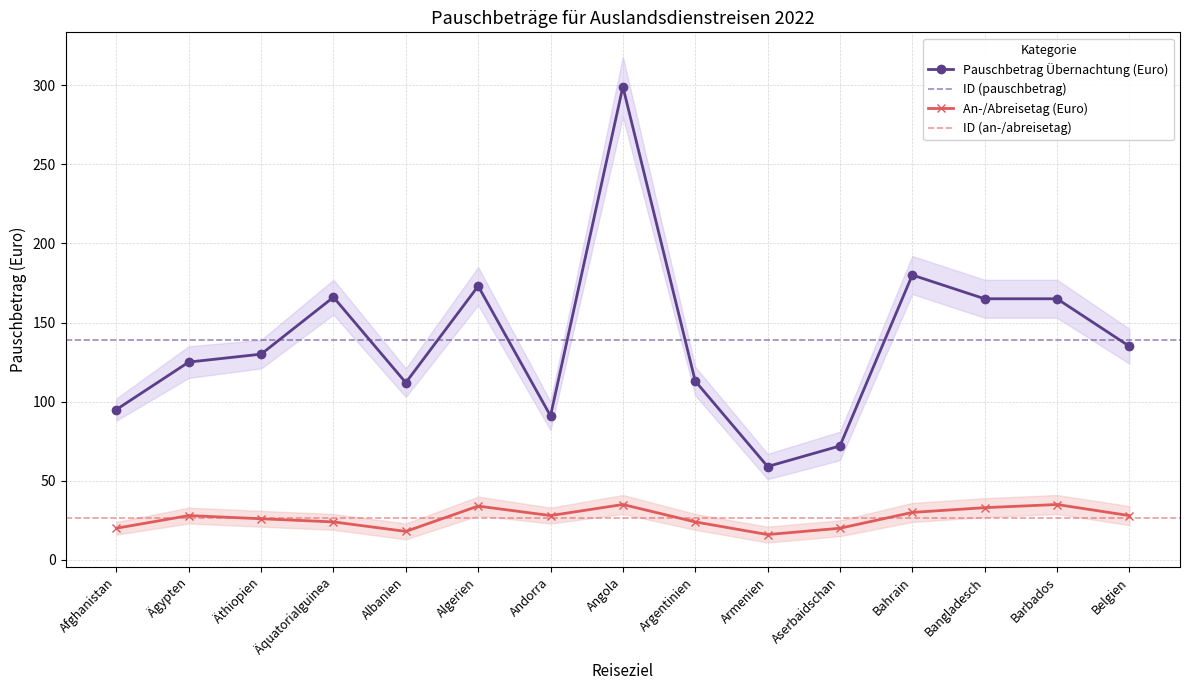

In An-/Abreisetag (Euro), how many points are higher than both neighbors (excluding endpoints)?

4